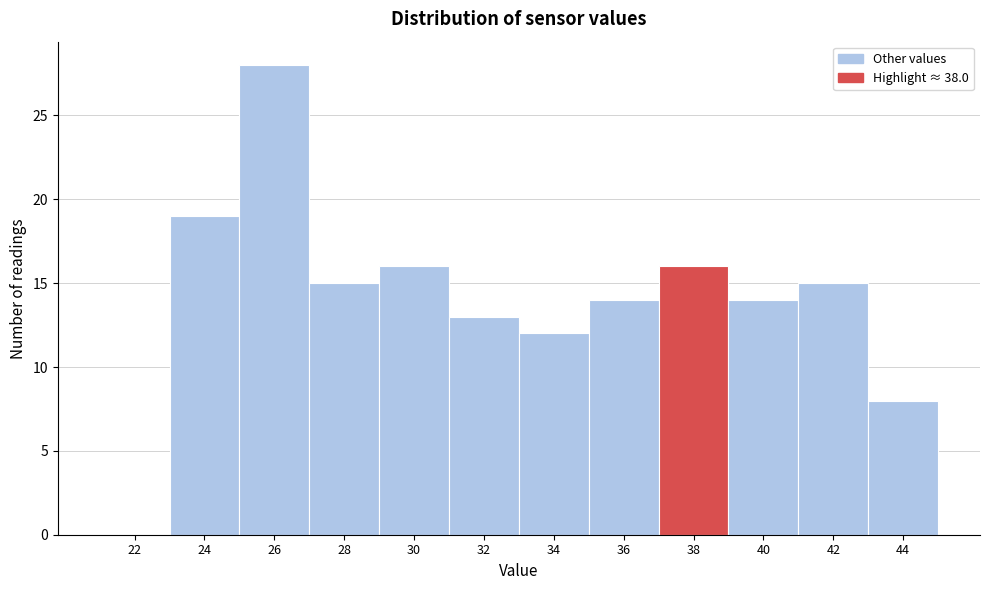

Reading left to right, transcribe all the data shown in this chart.

22=0	24=19	26=28	28=15	30=16	32=13	34=12	36=14	38=16	40=14	42=15	44=8